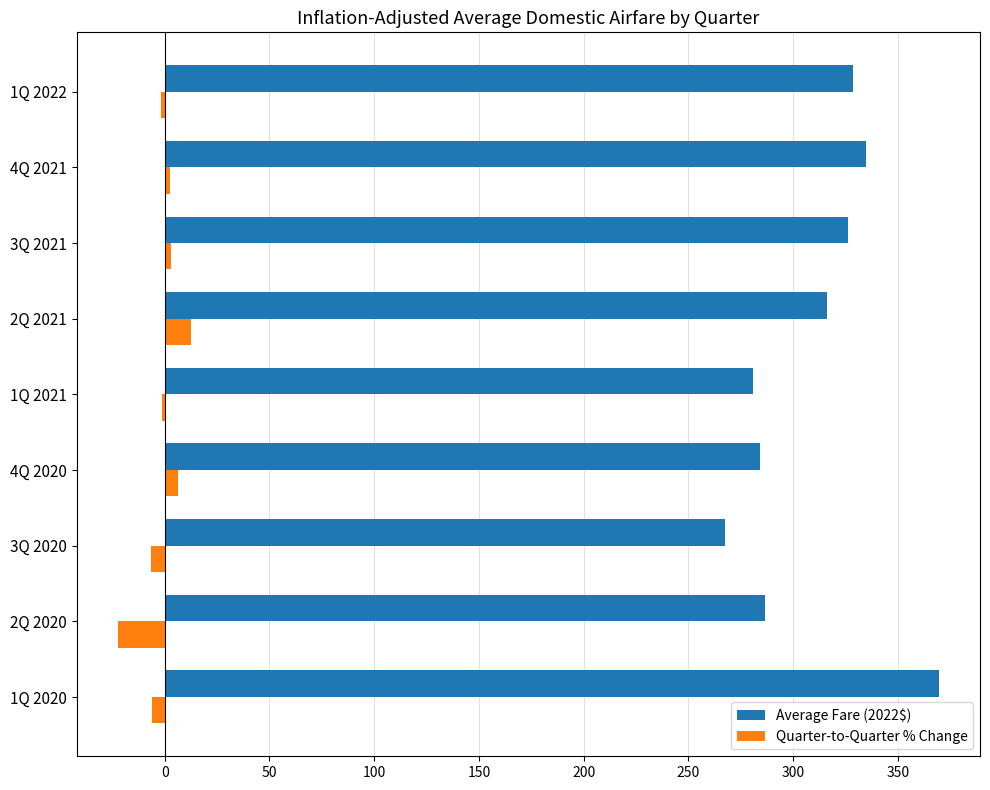

How many distinct data groups are displayed?

2